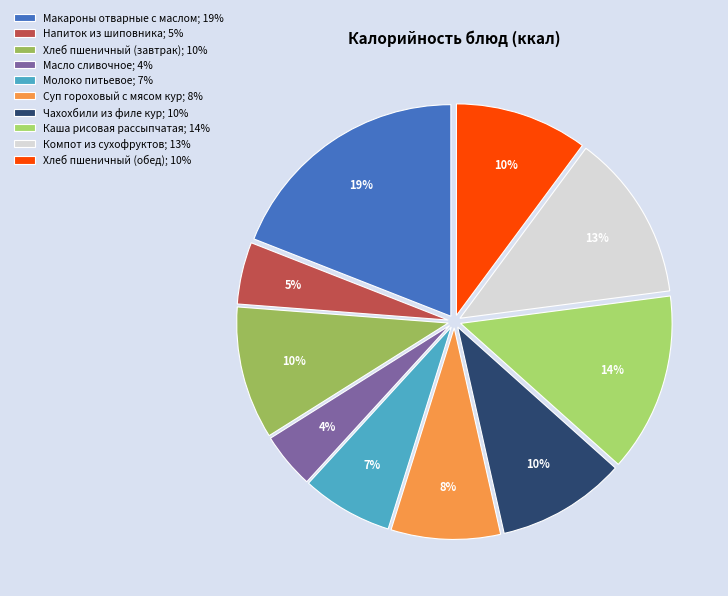

Rank the categories by value from lowest to highest.

Масло сливочное, Напиток из шиповника, Молоко питьевое, Суп гороховый с мясом кур, Чахохбили из филе кур, Хлеб пшеничный (завтрак), Хлеб пшеничный (обед), Компот из сухофруктов, Каша рисовая рассыпчатая, Макароны отварные с маслом